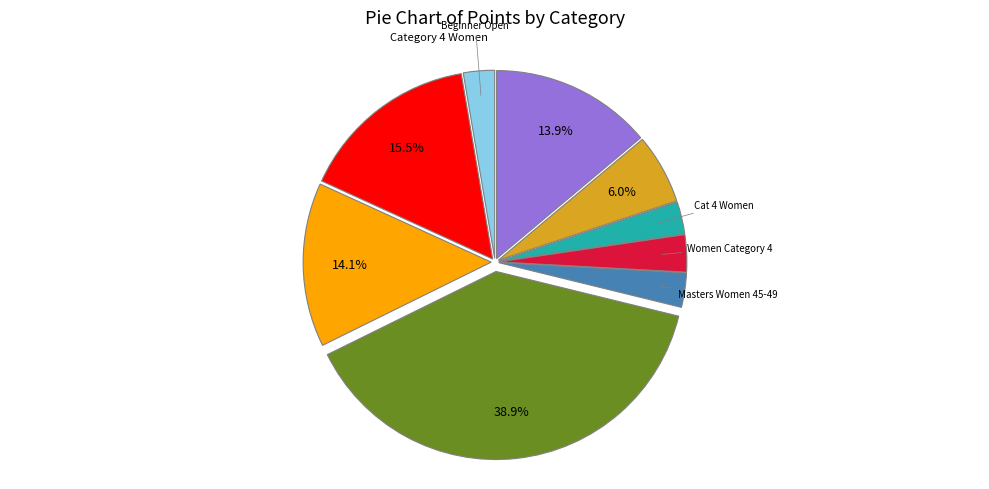

Does any single category account for the majority?

No